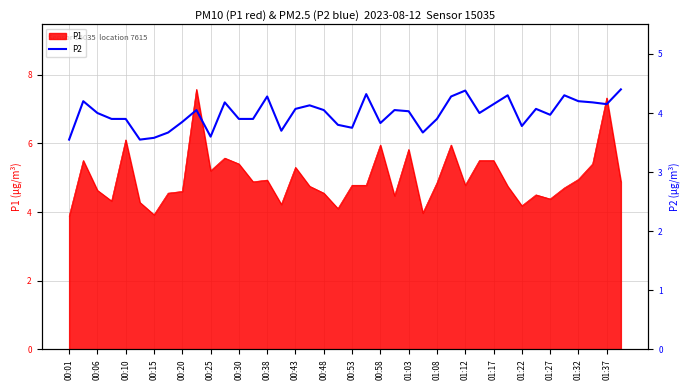

What is the value of the 15th point from the left?

4.3